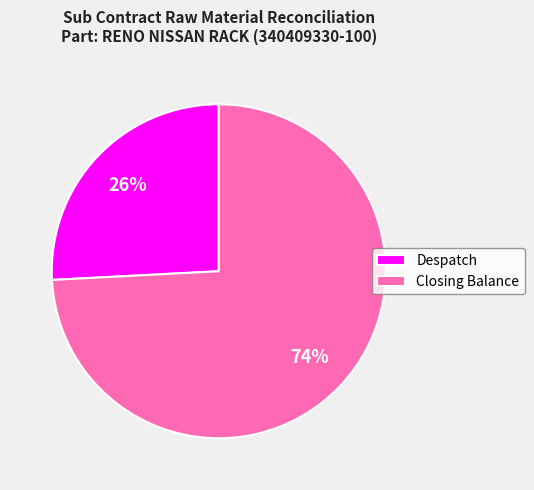

Which category has the smallest portion of the pie?

Despatch